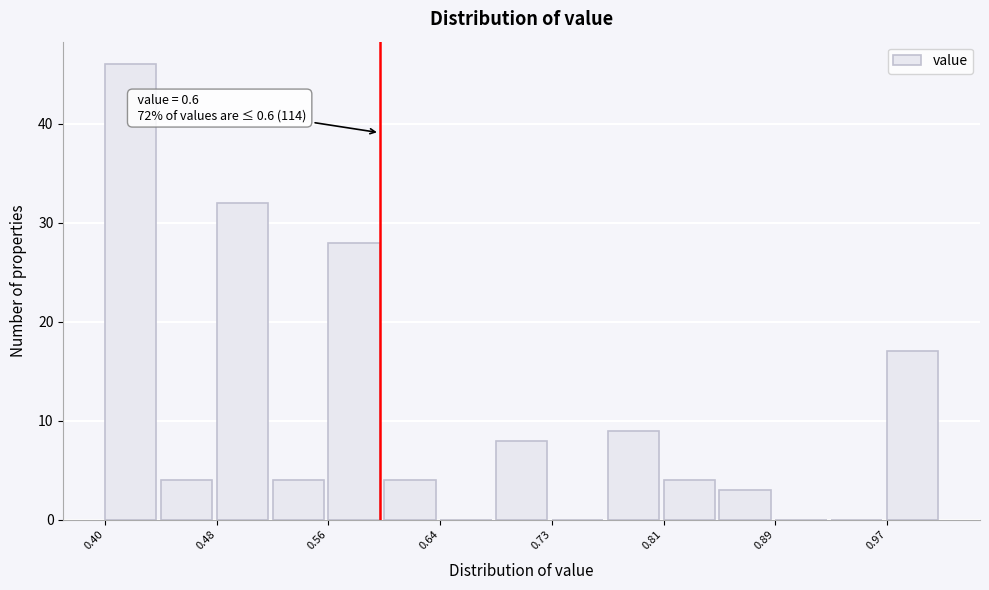

Which range on the x-axis has the tallest bar?

0.40 to 0.44